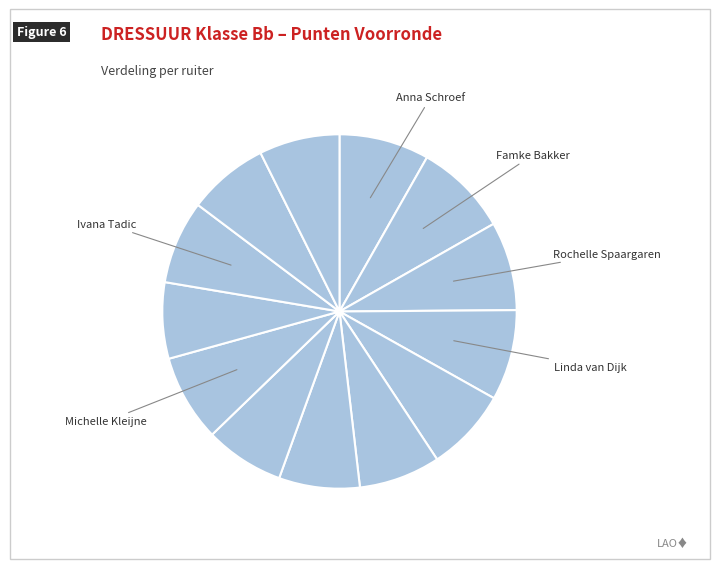

Count the number of slices in the pie.

13